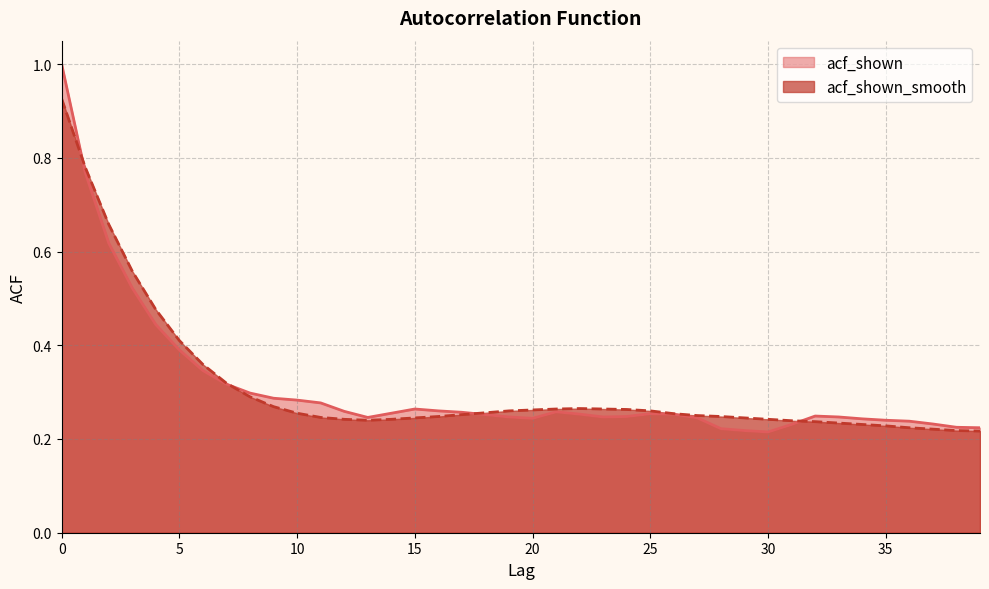

What is the difference between the maximum and minimum values in the acf_shown_smooth series?

0.7